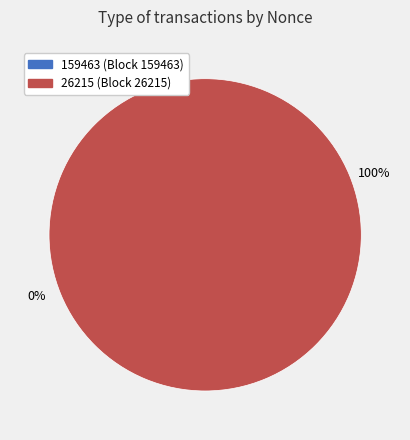

True or false: 26215 accounts for 99% of the total.

False